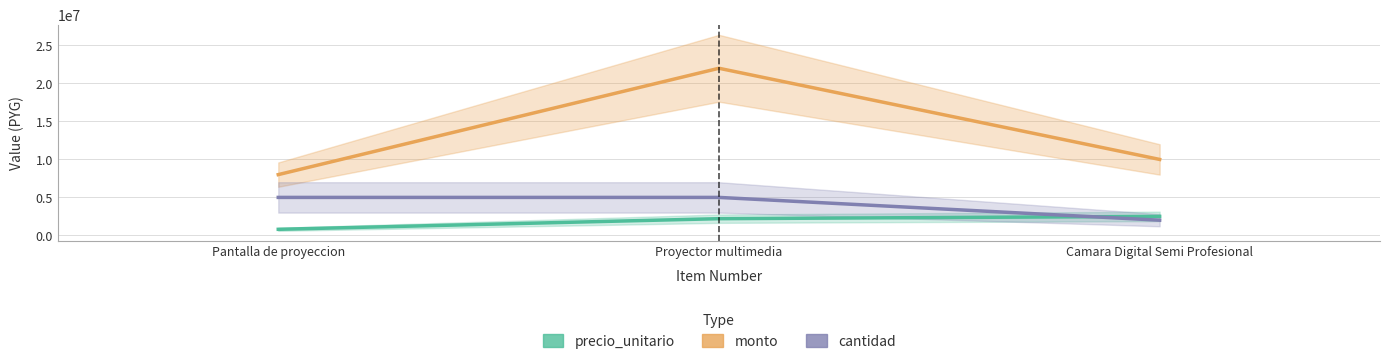

Which category has the lowest value in the cantidad series?

Camara Digital Semi Profesional